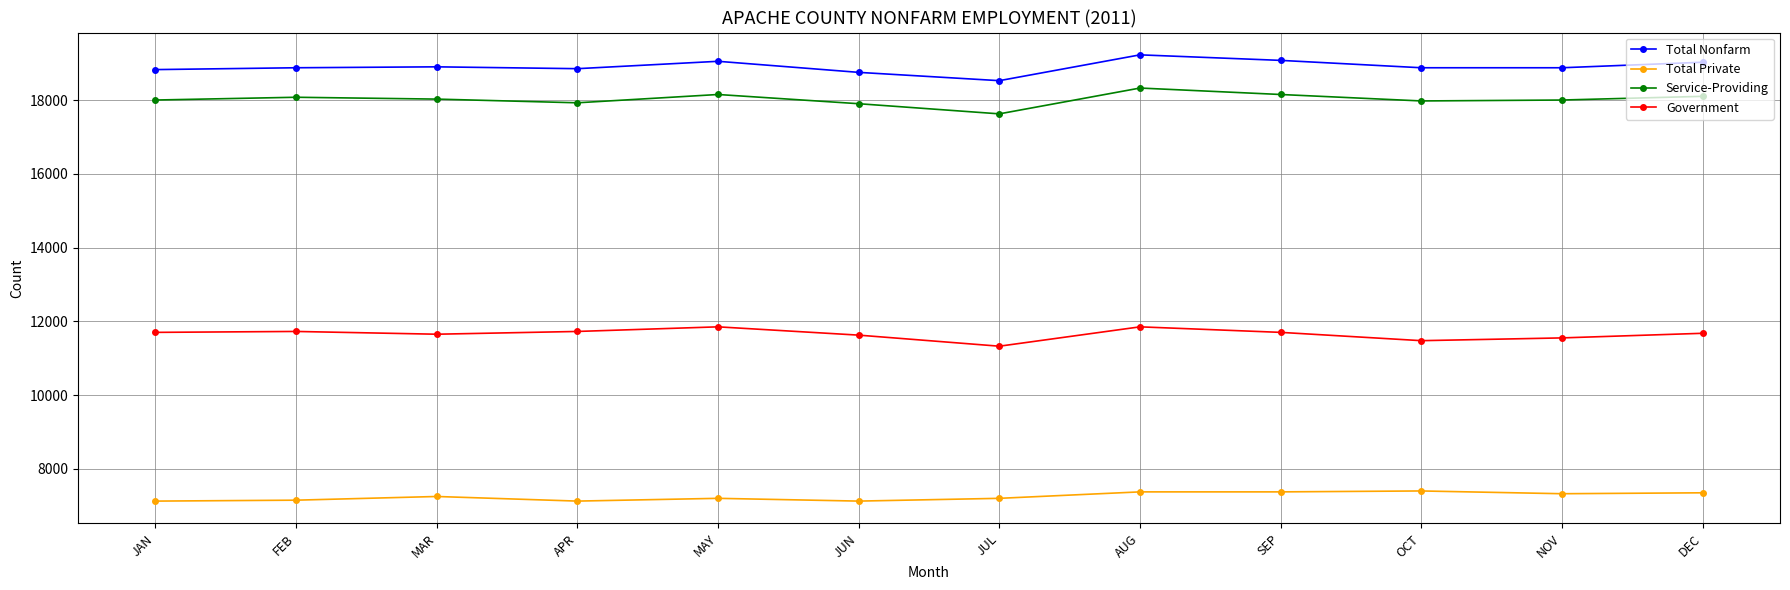

Rank the series at DEC from highest to lowest value.

Total Nonfarm, Service-Providing, Government, Total Private